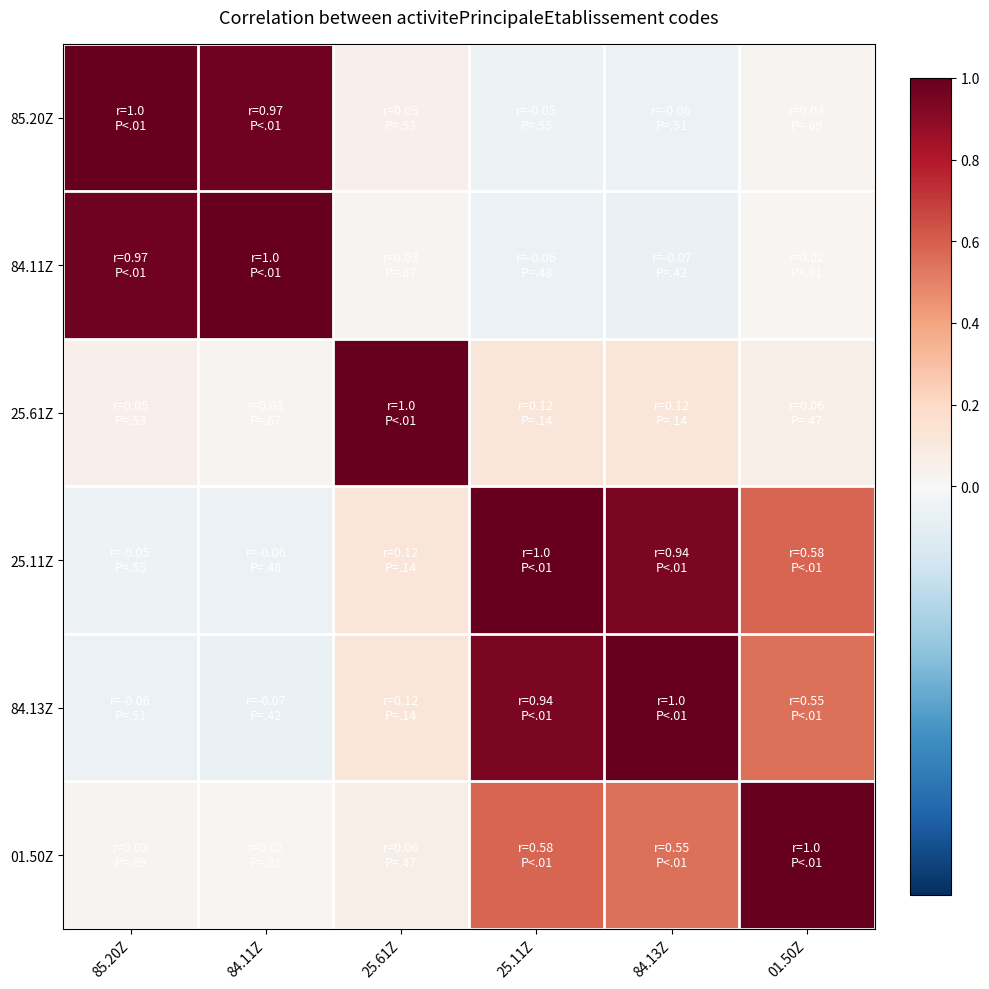

List the series in order of their peak value, lowest first.

85.20Z, 84.11Z, 25.61Z, 25.11Z, 84.13Z, 01.50Z